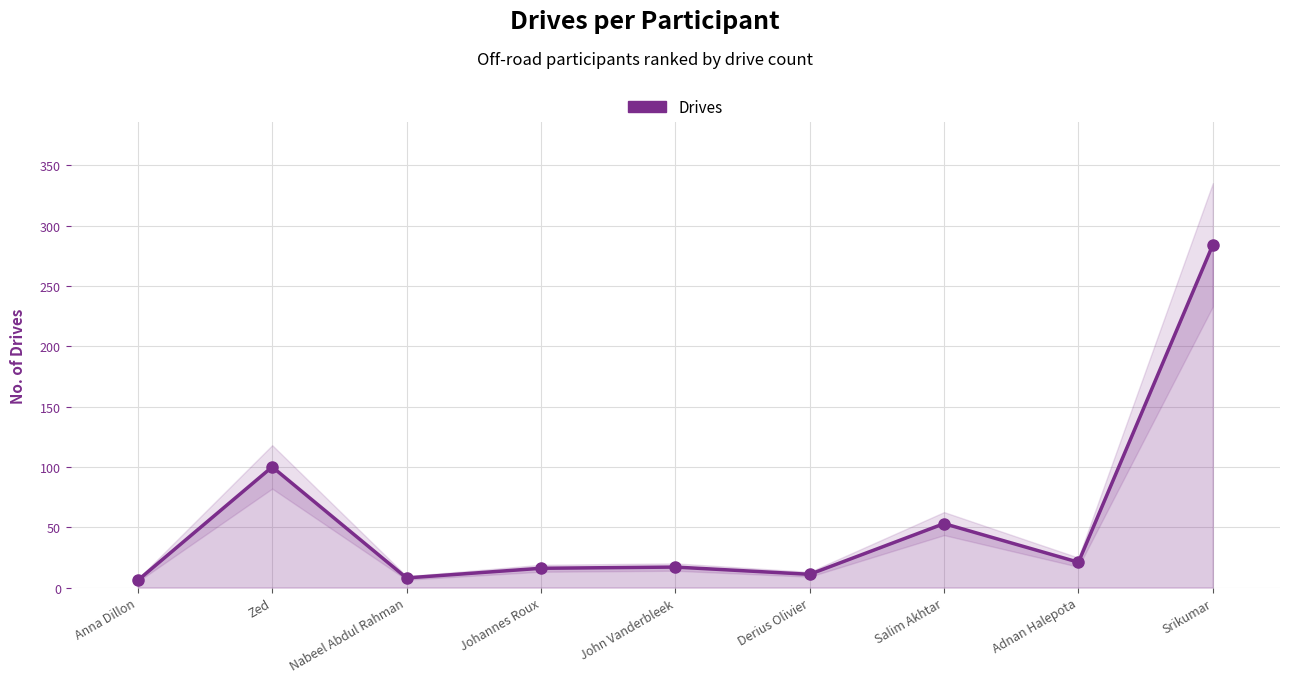

How many points are lower than both their immediate neighbors (excluding endpoints)?

3